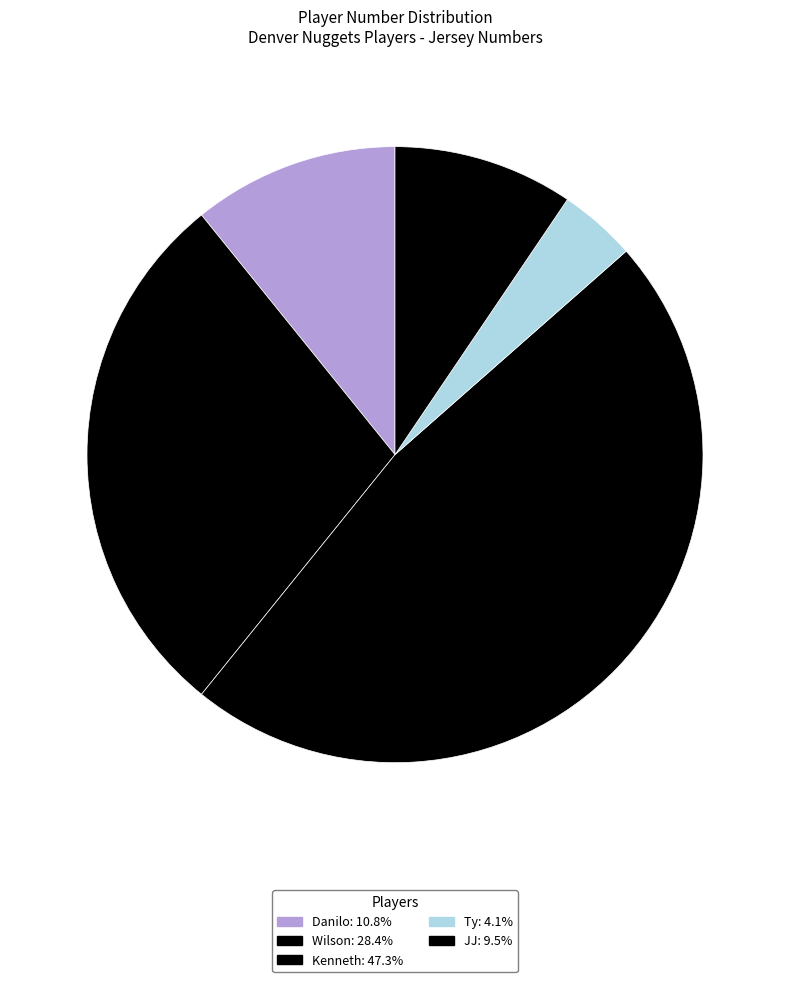

How many segments does this pie chart have?

5